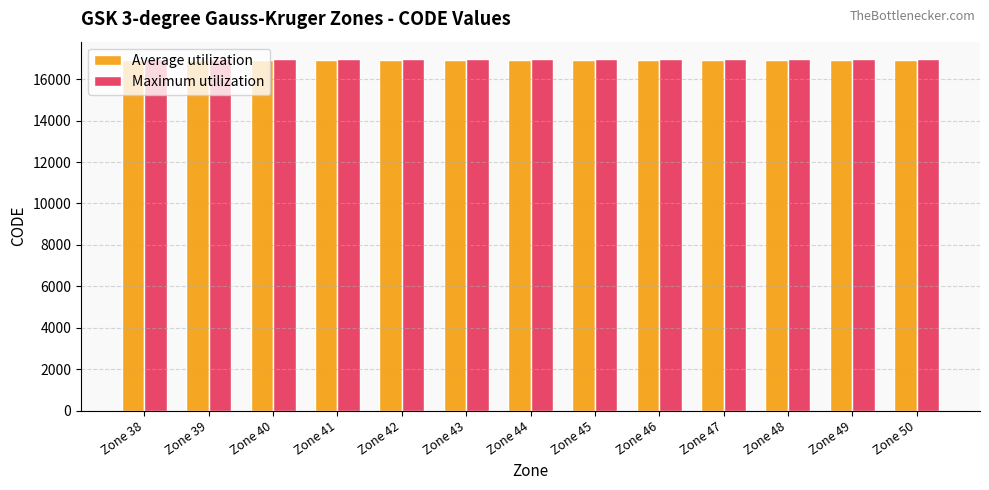

What is the highest value of the Maximum utilization series?

16963